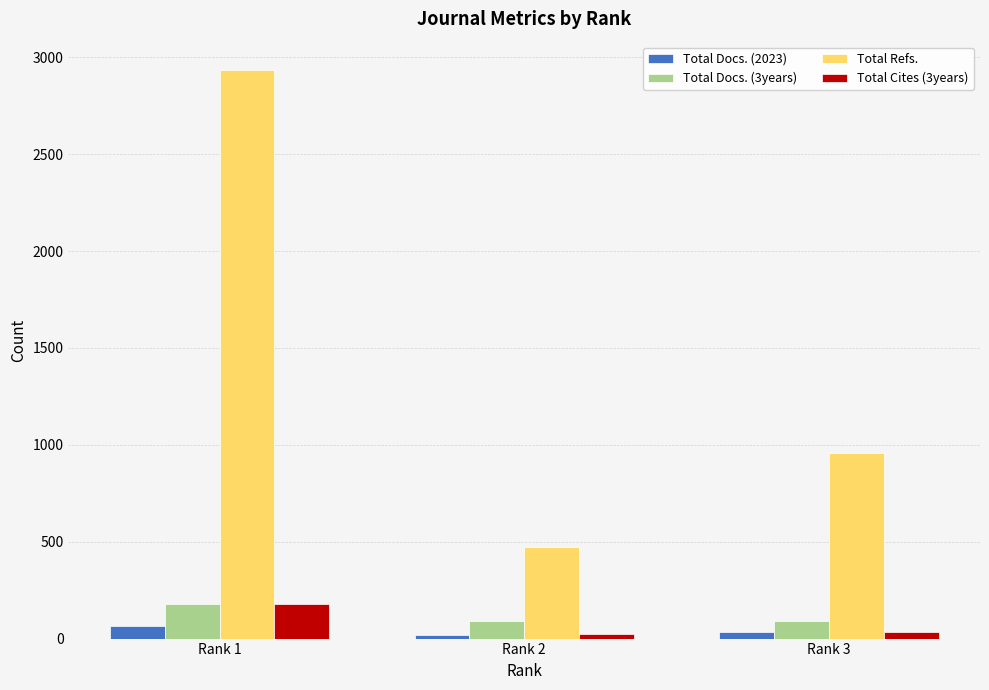

The value of Total Cites (3years) at Rank 2 is 26. True or false?

True